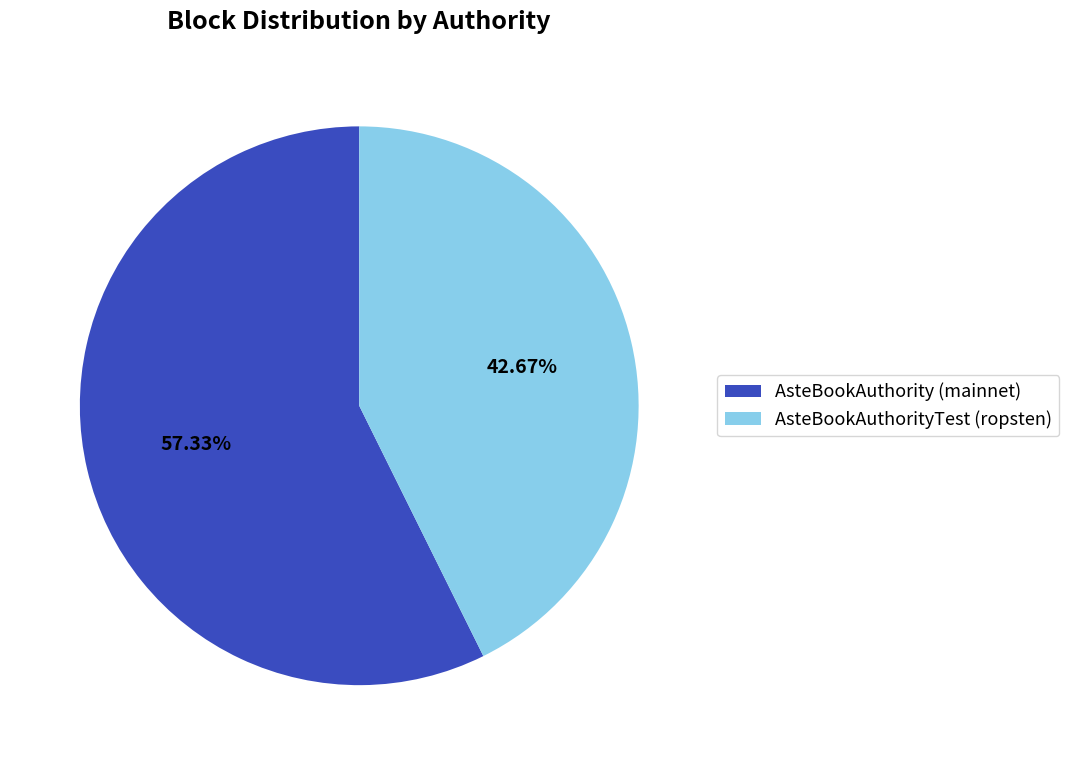

Which slice is the largest?

AsteBookAuthority (mainnet)